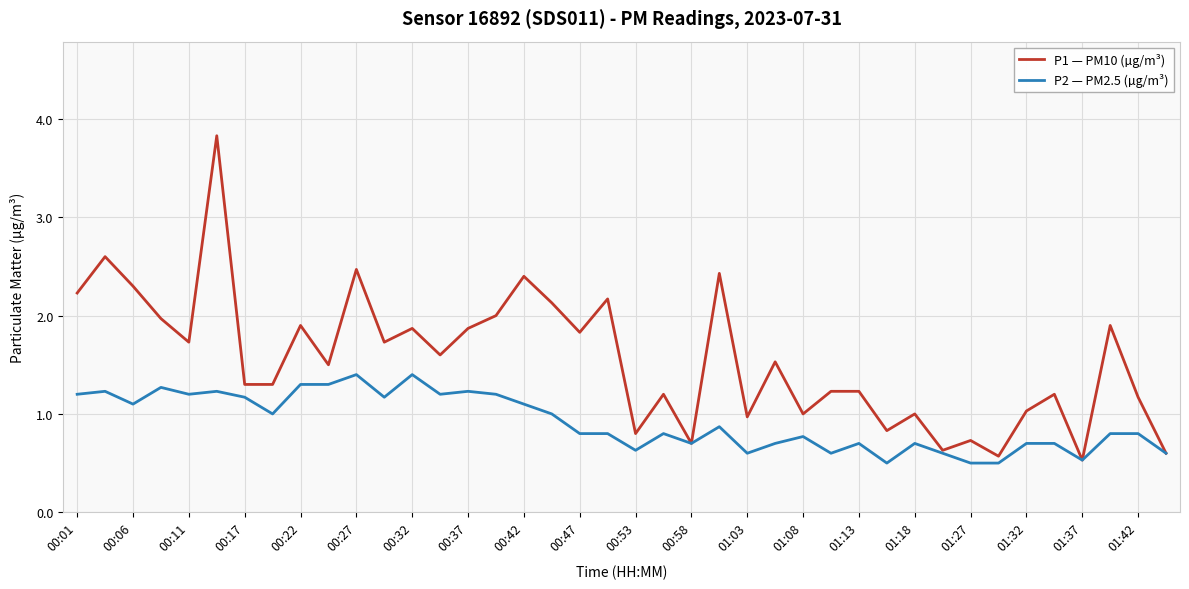

What are all the series names shown in the legend?

P1 — PM10 (µg/m³), P2 — PM2.5 (µg/m³)